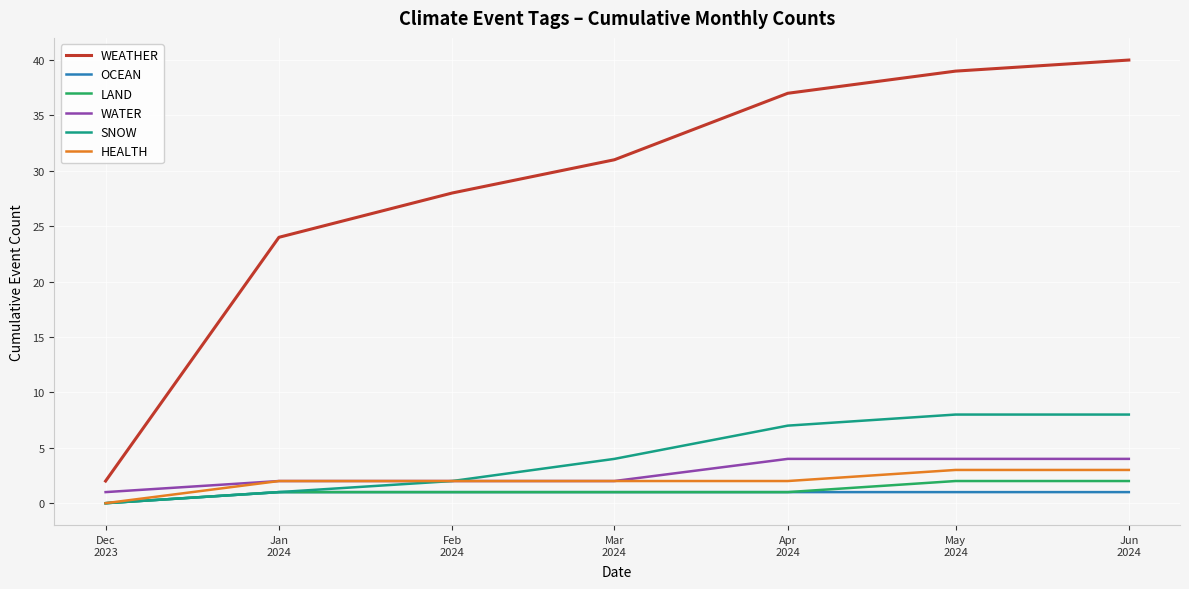

How many lines are shown in the chart?

6